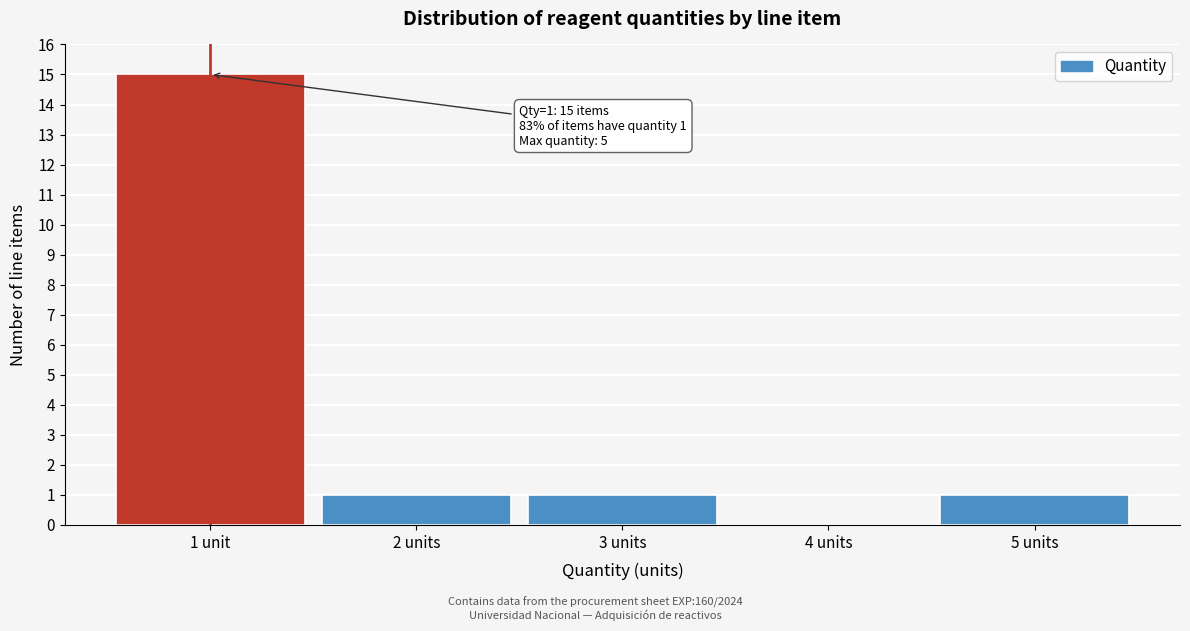

Reading right to left, extract all data points from this chart.

5 units=1	4 units=0	3 units=1	2 units=1	1 unit=15